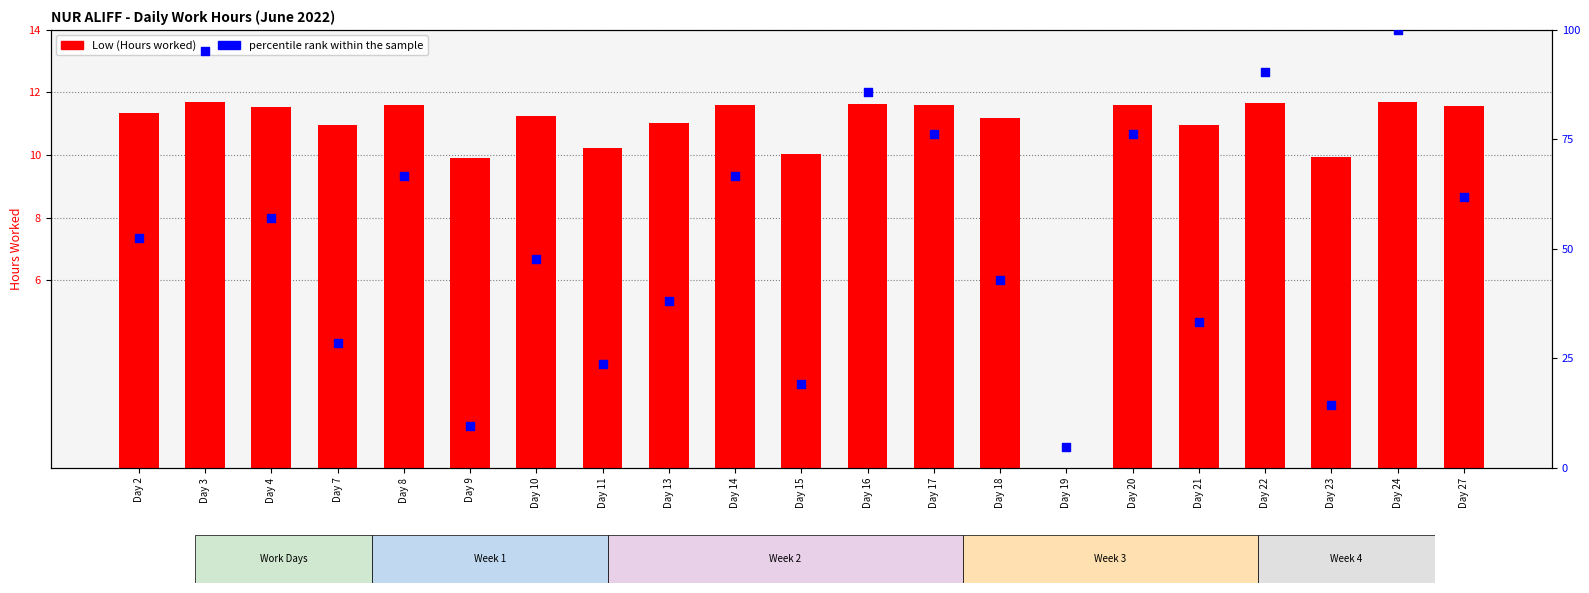

At which category is the sum across all series the highest?

Day 24